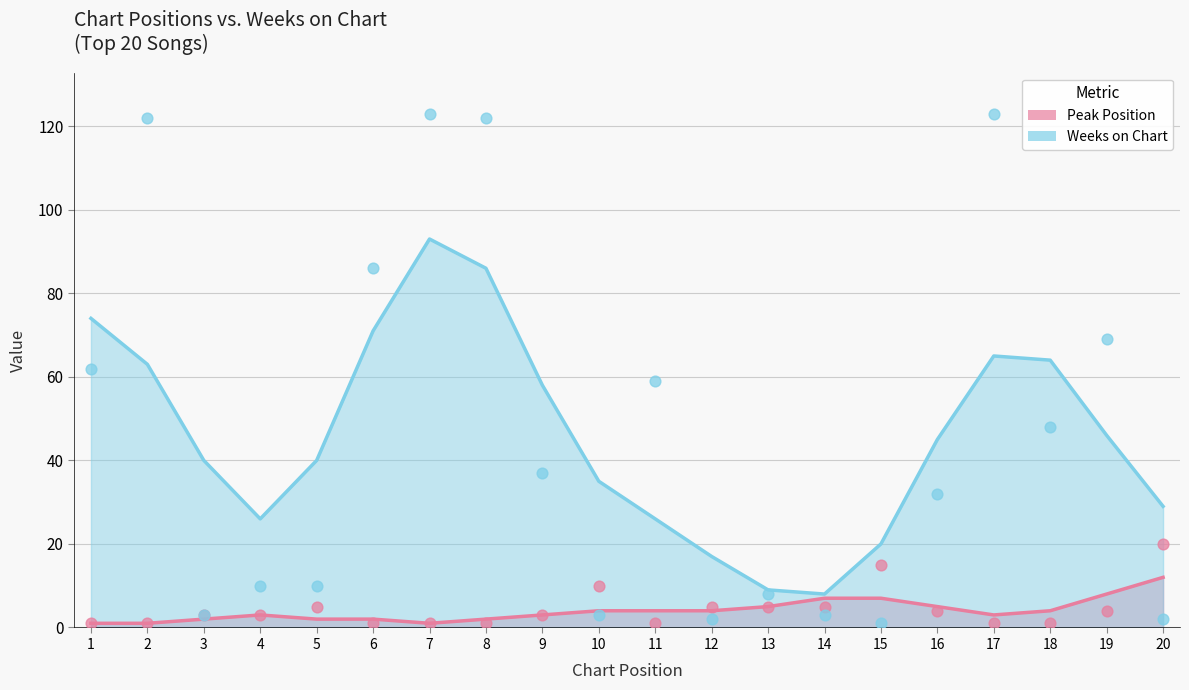

Which series reaches the minimum Y coordinate?

Peak Position (smooth)